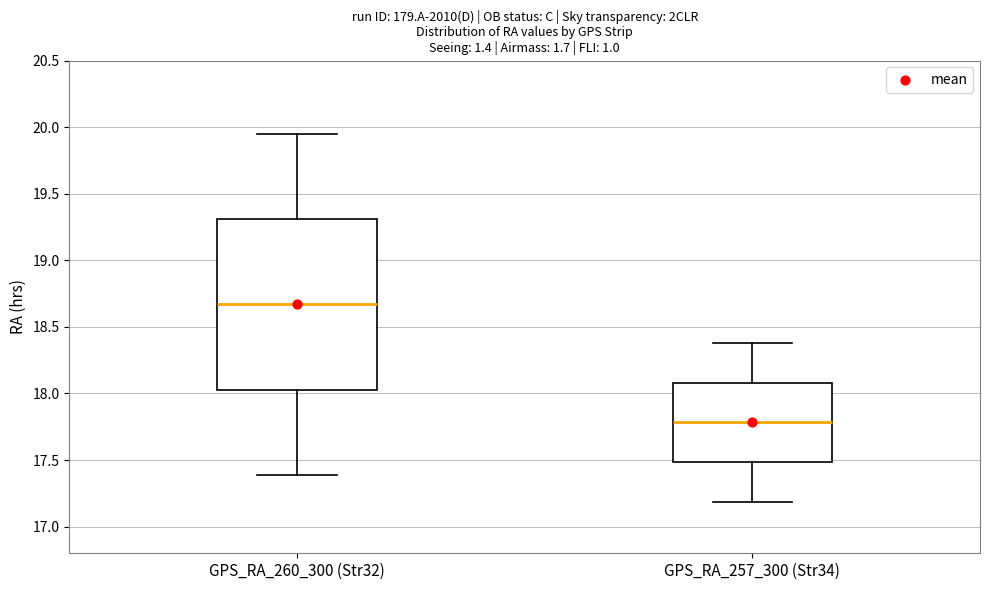

Where is the lower edge of the box for GPS_RA_260_300 (Str32) on the y-axis? The values are not printed on the chart, so give them approximately, as read against the axis.

18.05